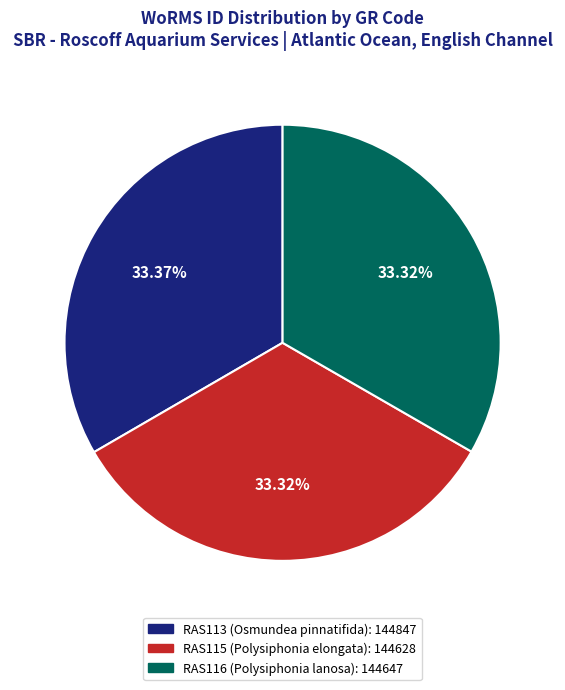

Is RAS116 (Polysiphonia lanosa) the majority of the pie?

No